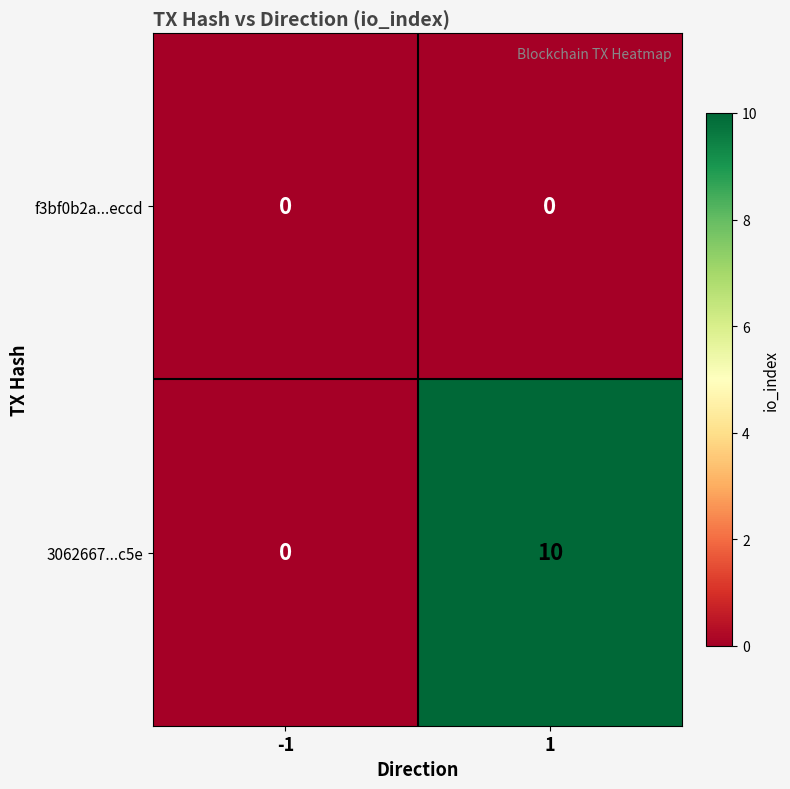

Reading right to left, list all the values displayed in this chart.

f3bf0b2a...eccd: 0	0
3062667...c5e: 10	0